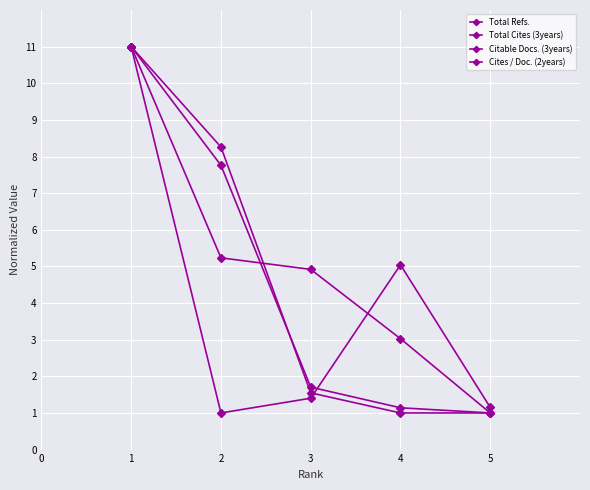

What is the difference between the second highest and minimum values in the Cites / Doc. (2years) series?

4.2